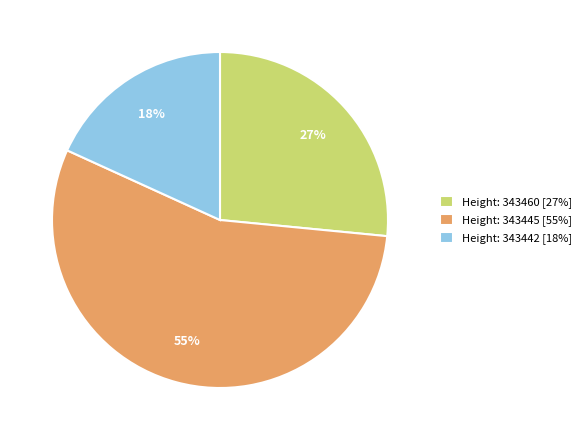

What is the ratio of the value at Height: 343460 [27%] to the value at Height: 343445 [55%]?

0.5